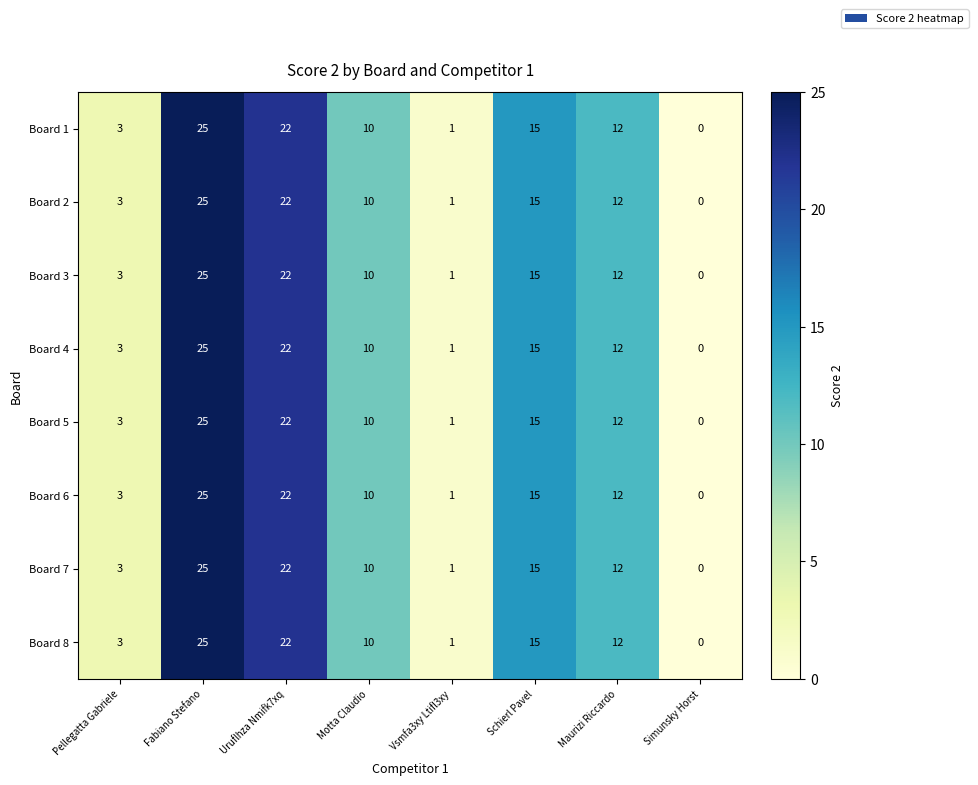

What is the maximum value for Board 2?

25